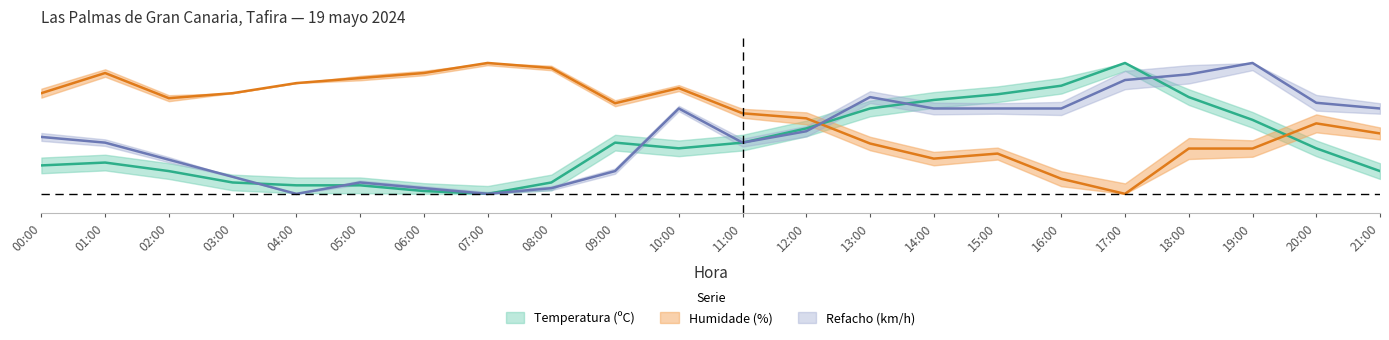

Where is the first local maximum for Humidade (%)?

01:00